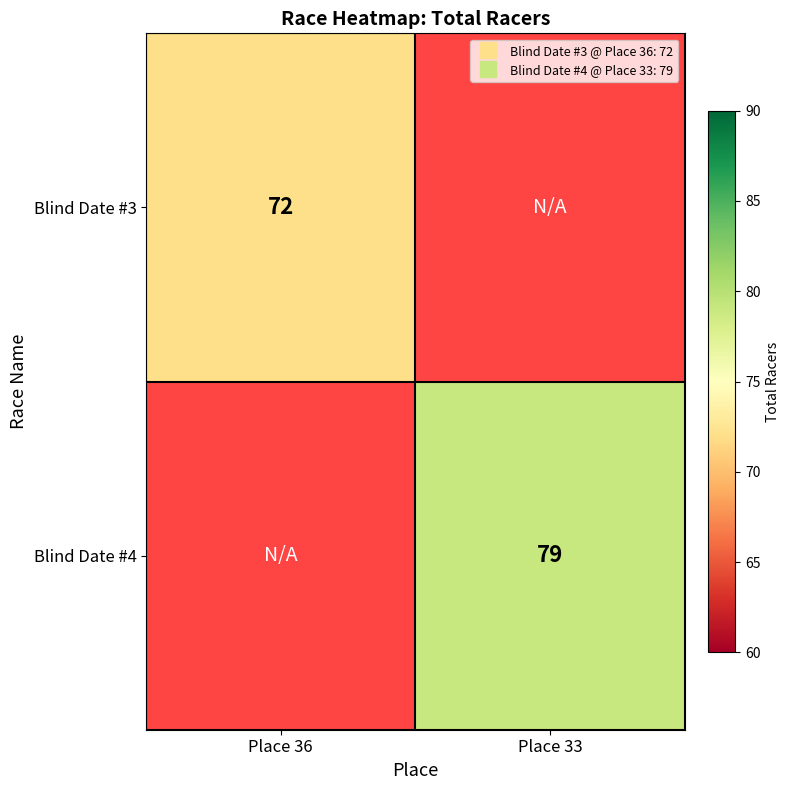

List the series in order of their peak value, lowest first.

Blind Date #3, Blind Date #4